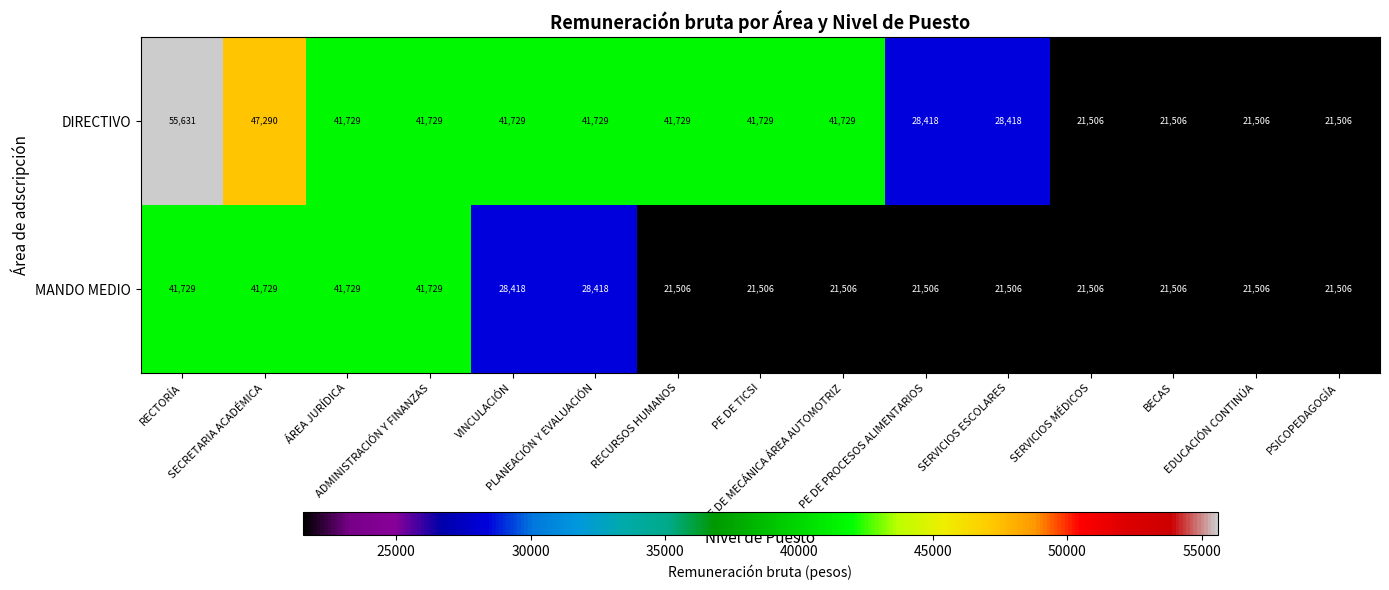

Rank the series by their maximum value, from highest to lowest.

DIRECTIVO, MANDO MEDIO